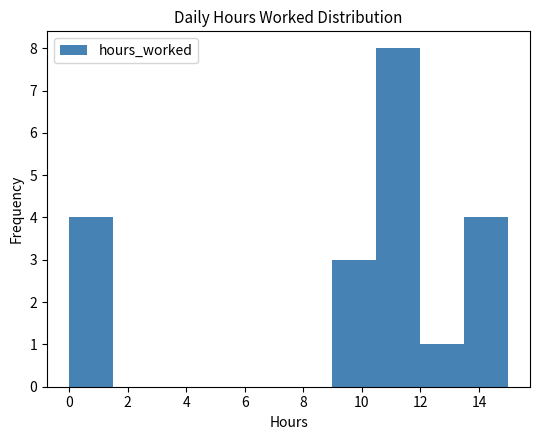

Over which range of the x-axis is the bar tallest?

10.4 to 12.0